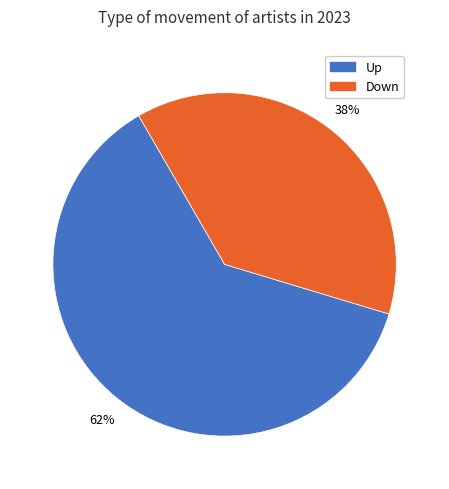

To the nearest percent, what is the difference between the largest and smallest slice percentages?

24%